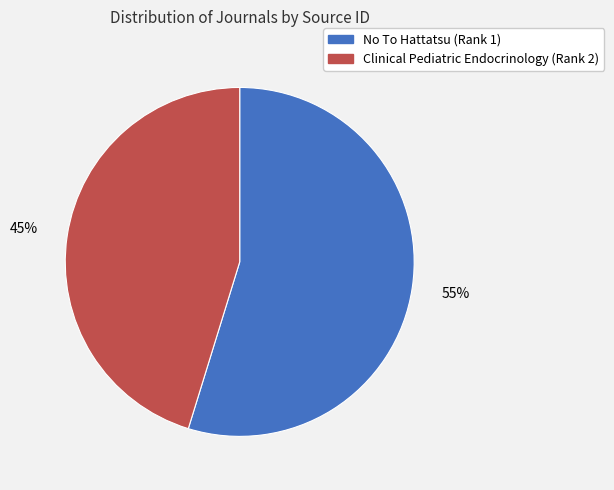

Combined, do No To Hattatsu (Rank 1) and Clinical Pediatric Endocrinology (Rank 2) account for over 50%?

Yes